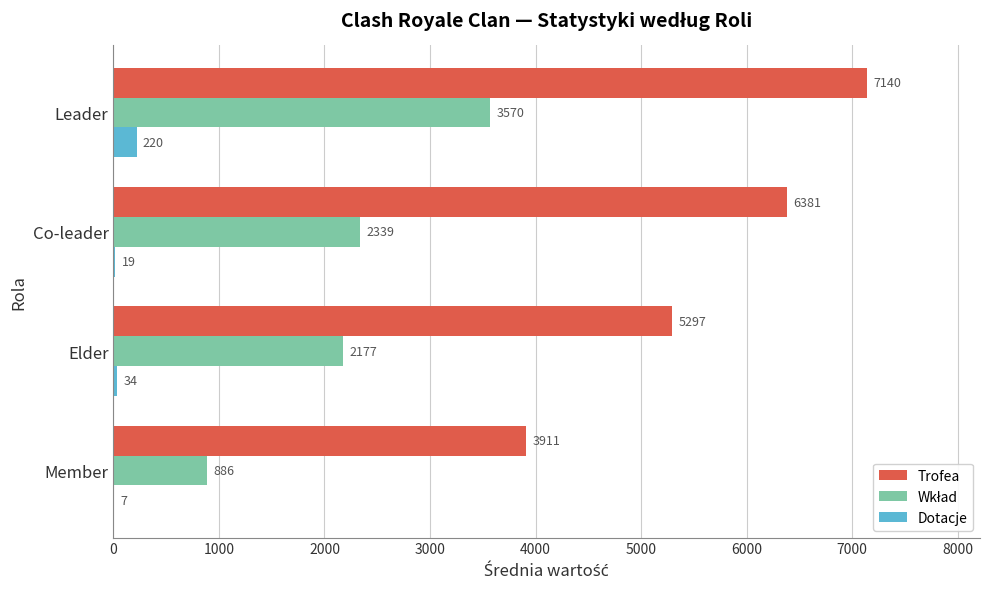

At which label does Dotacje reach its peak?

Leader